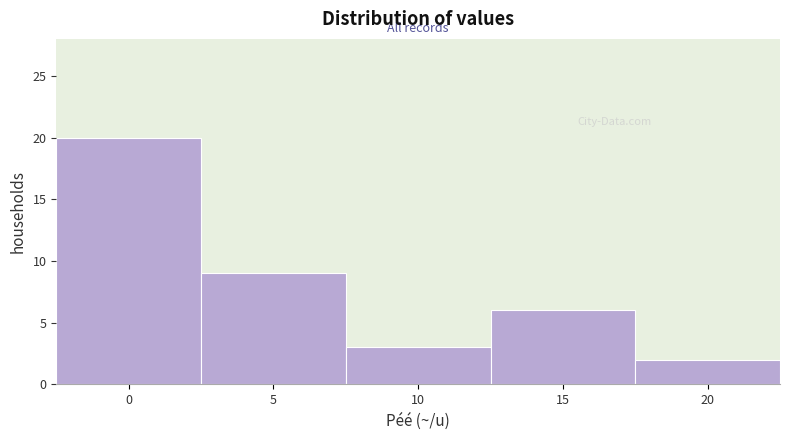

Reading left to right, list all the values displayed in this chart.

0=20	5=9	10=3	15=6	20=2